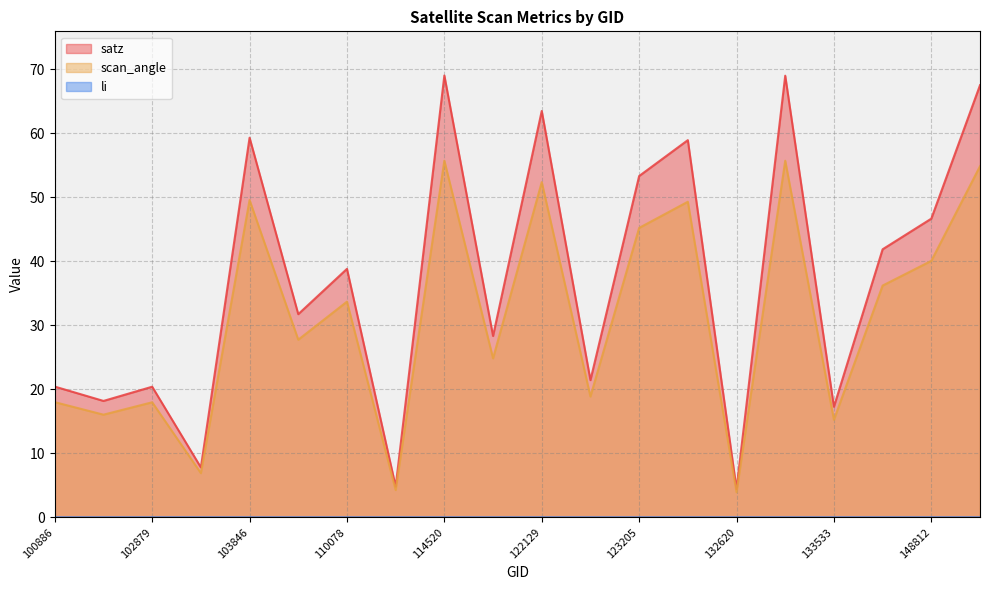

True or false: li and scan_angle cross at least once.

False